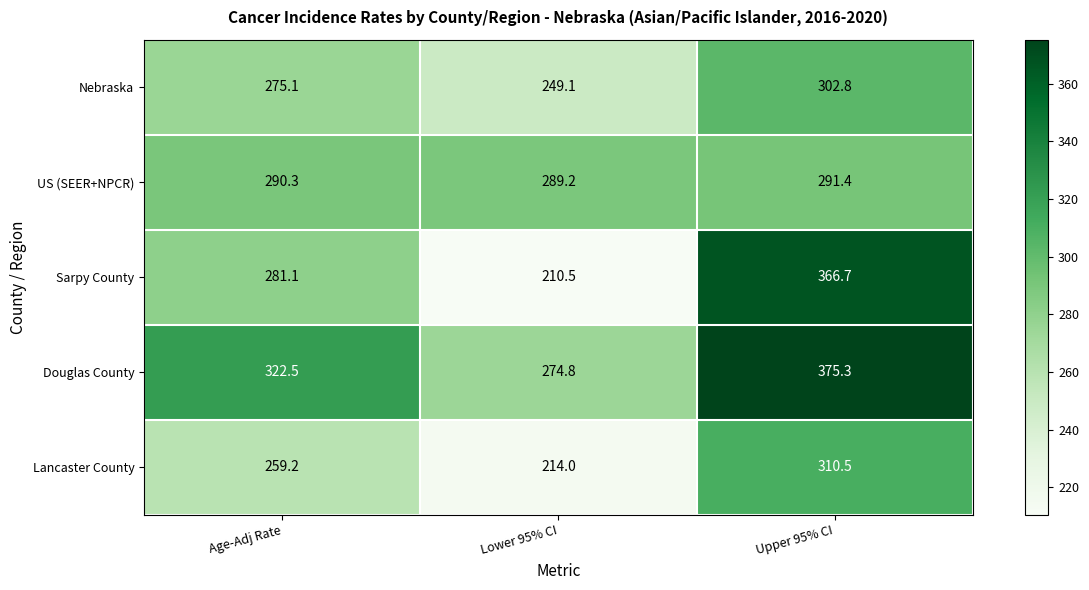

The Nebraska series shows 60.6 at Age-Adj Rate. True or false?

False